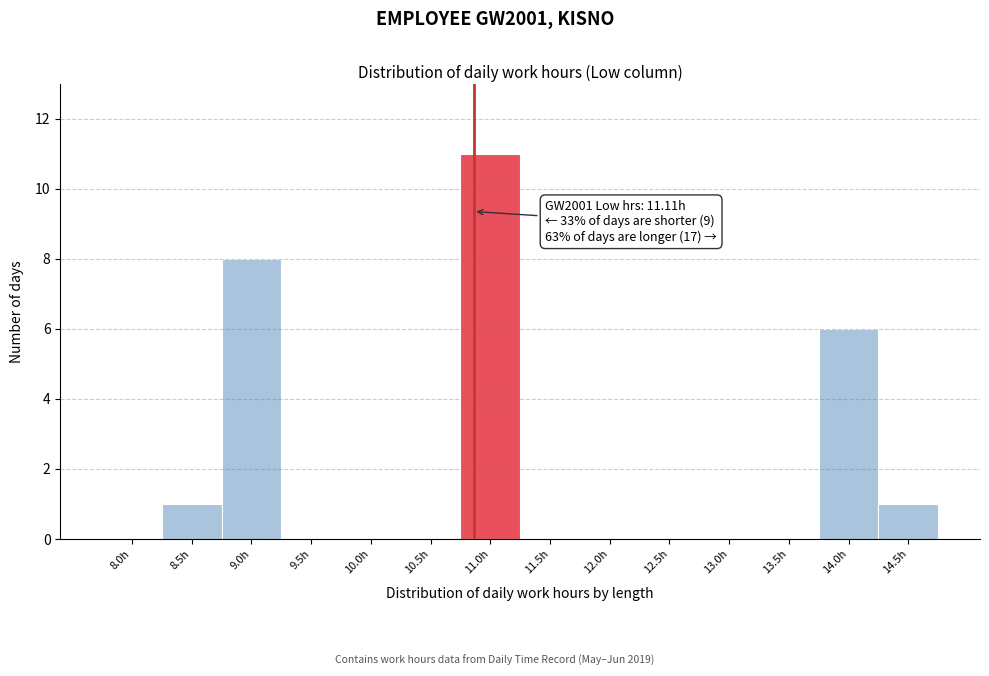

Reading left to right, extract all data points from this chart.

8.0h=0	8.5h=1	9.0h=8	9.5h=0	10.0h=0	10.5h=0	11.0h=11	11.5h=0	12.0h=0	12.5h=0	13.0h=0	13.5h=0	14.0h=6	14.5h=1